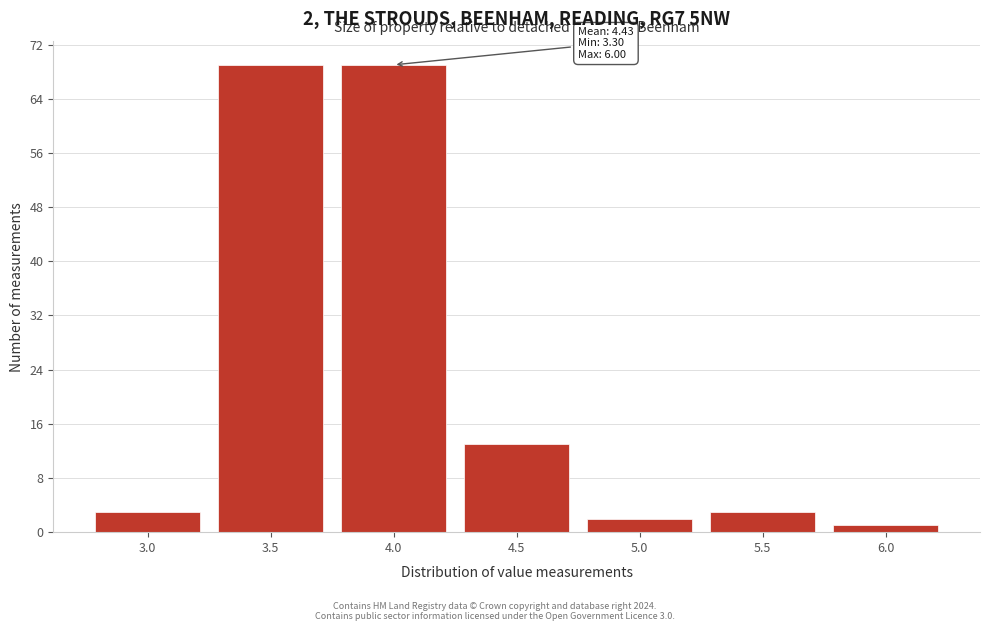

Reading right to left, transcribe all the data shown in this chart.

6.0=1	5.5=3	5.0=2	4.5=13	4.0=69	3.5=69	3.0=3